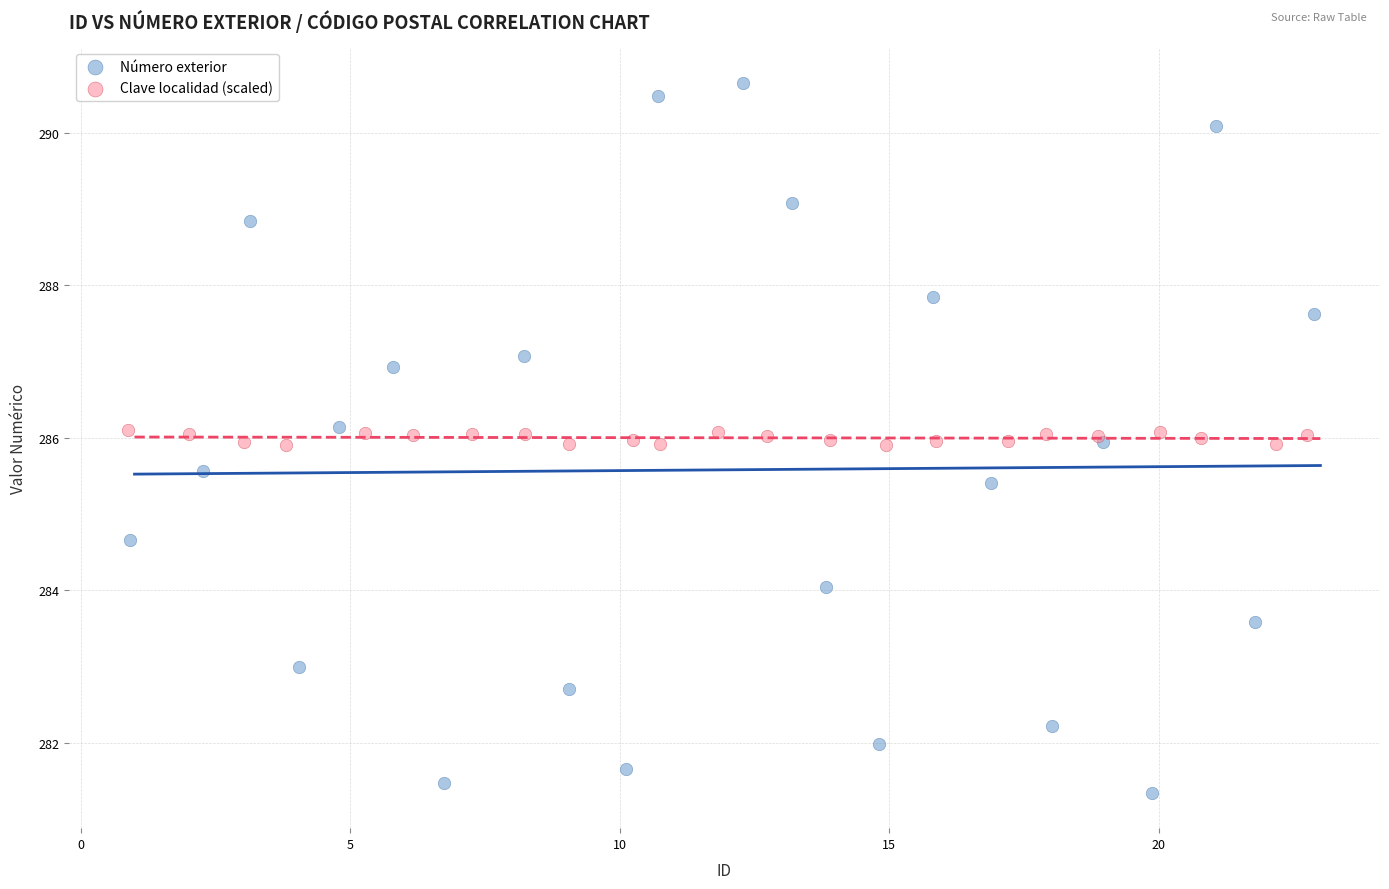

Which series reaches the minimum Y coordinate?

Número exterior